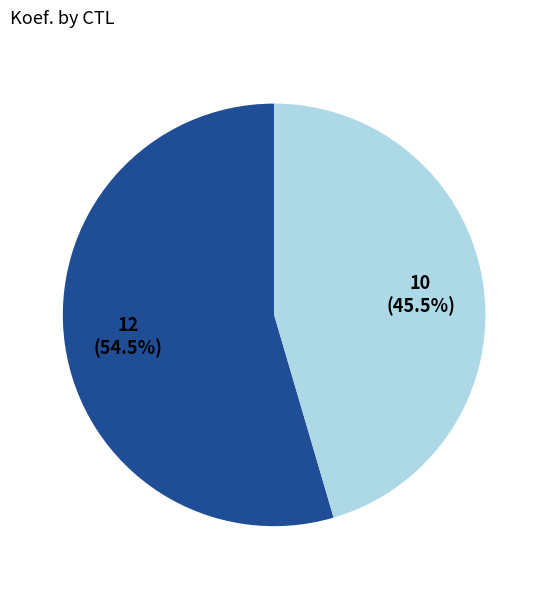

Is there a majority slice in this chart?

Yes